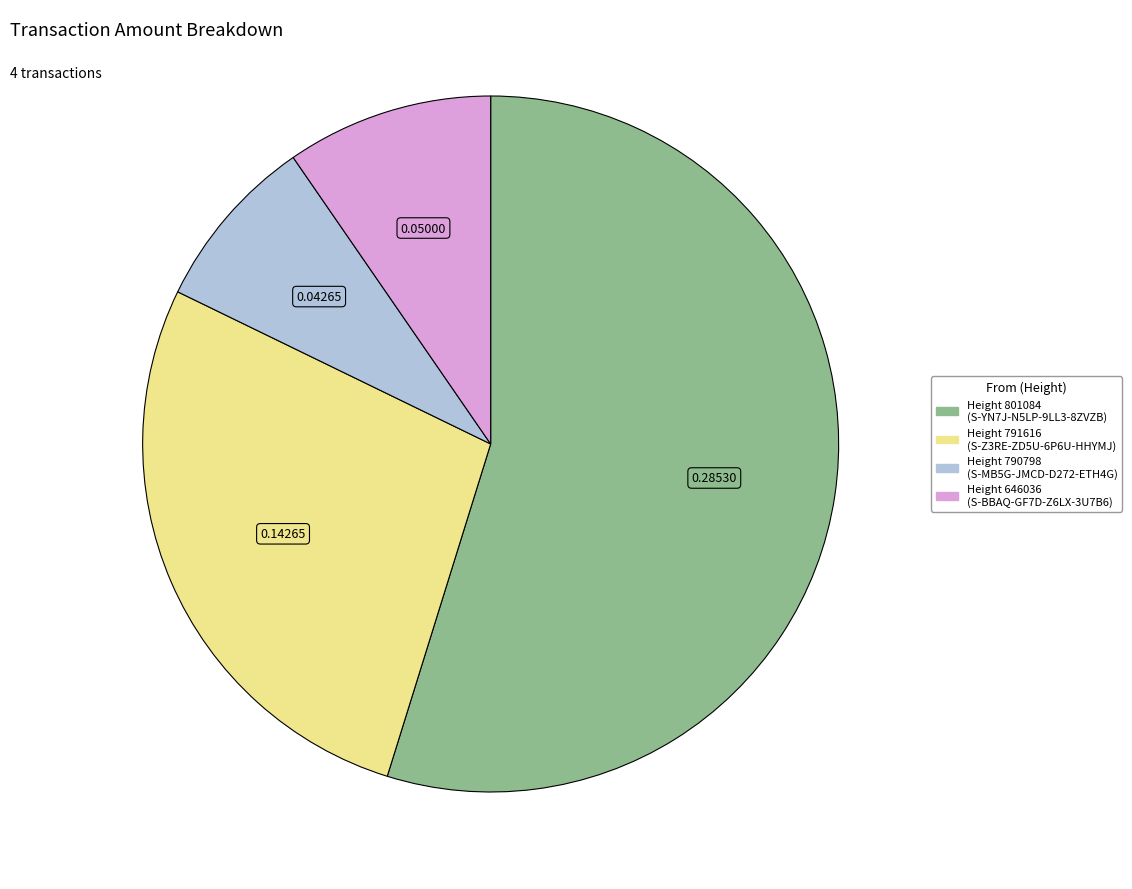

Does any single category account for the majority?

Yes